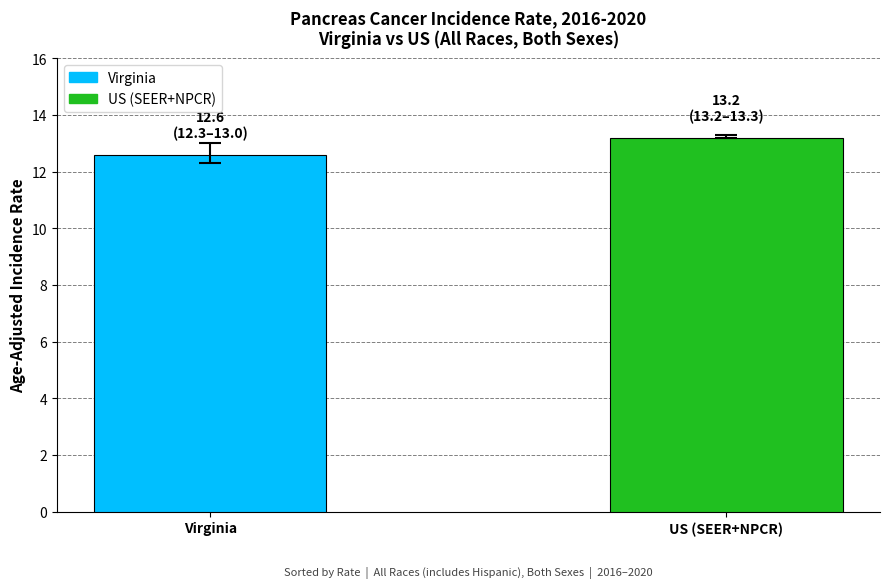

What is the greatest value displayed?

13.2